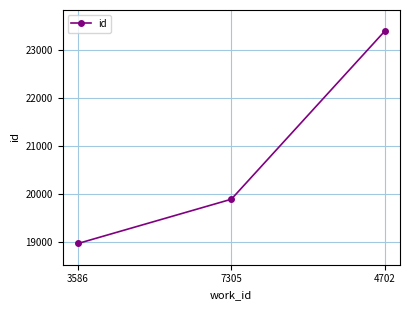

What is the label of the 2nd point from the right?

7305